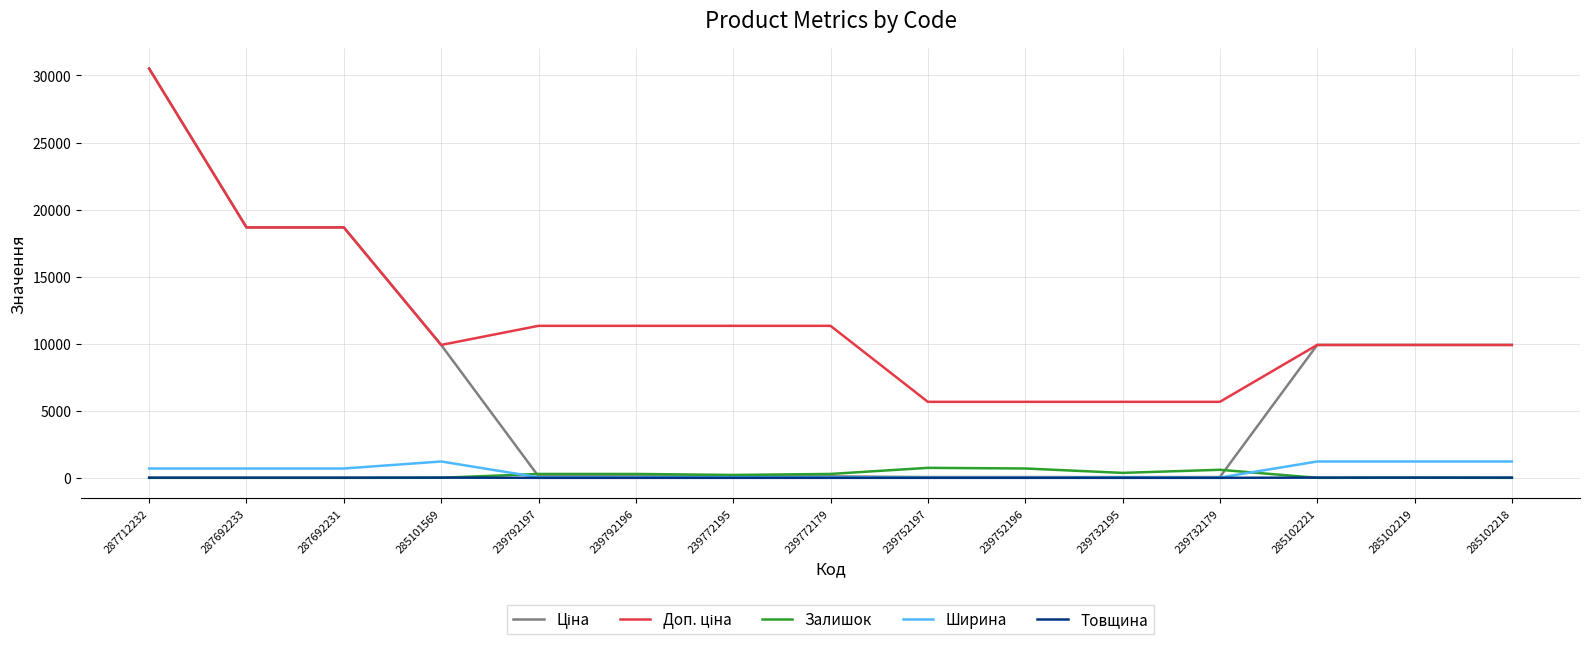

What is the total value across all series at 239792196?

11782.3